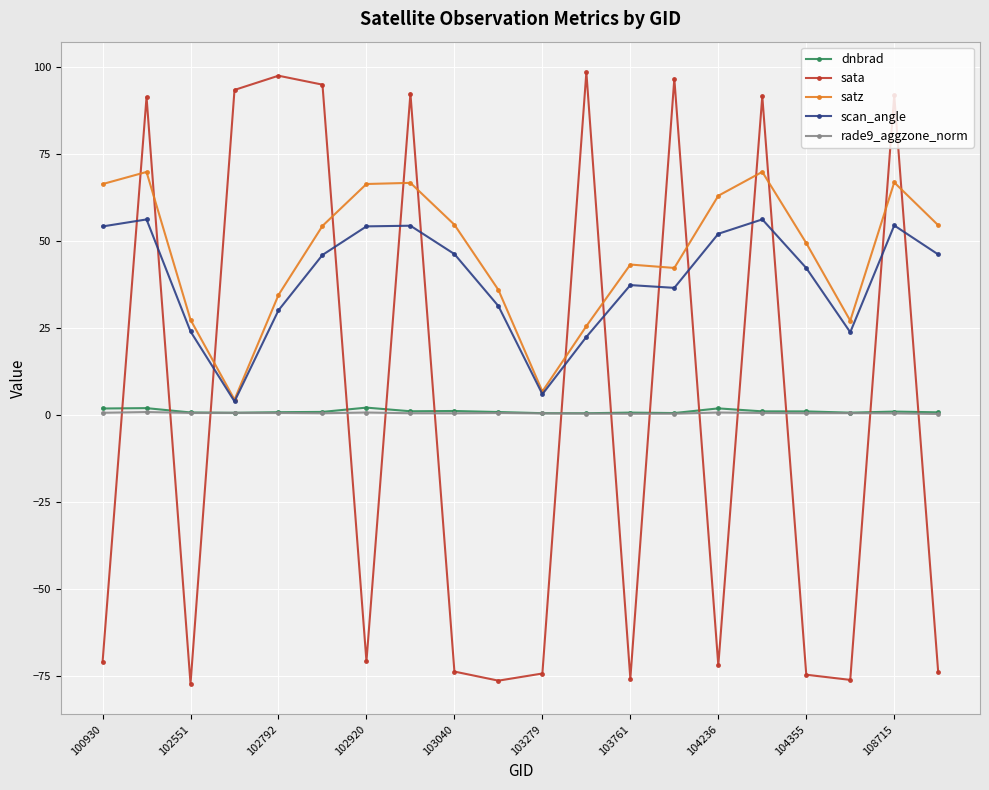

After their last crossing, which series has the higher values: sata or rade9_aggzone_norm?

rade9_aggzone_norm